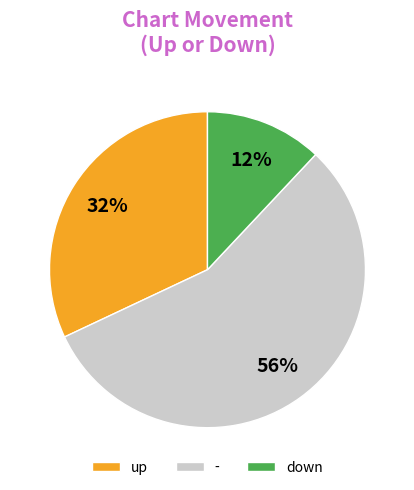

Which category has the biggest portion of the pie?

-